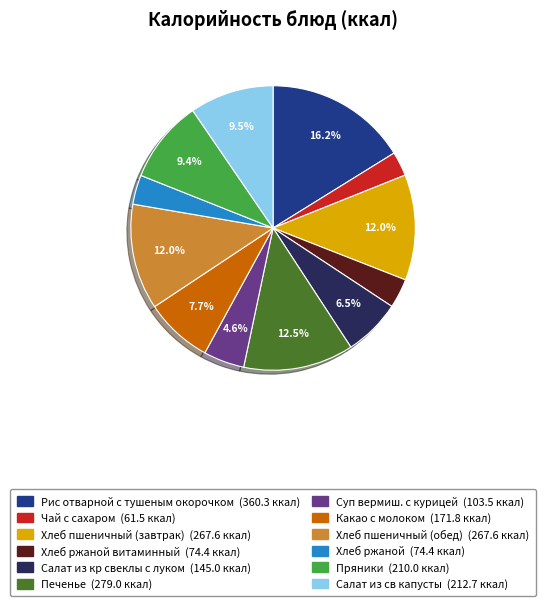

Does any single category account for the majority?

No